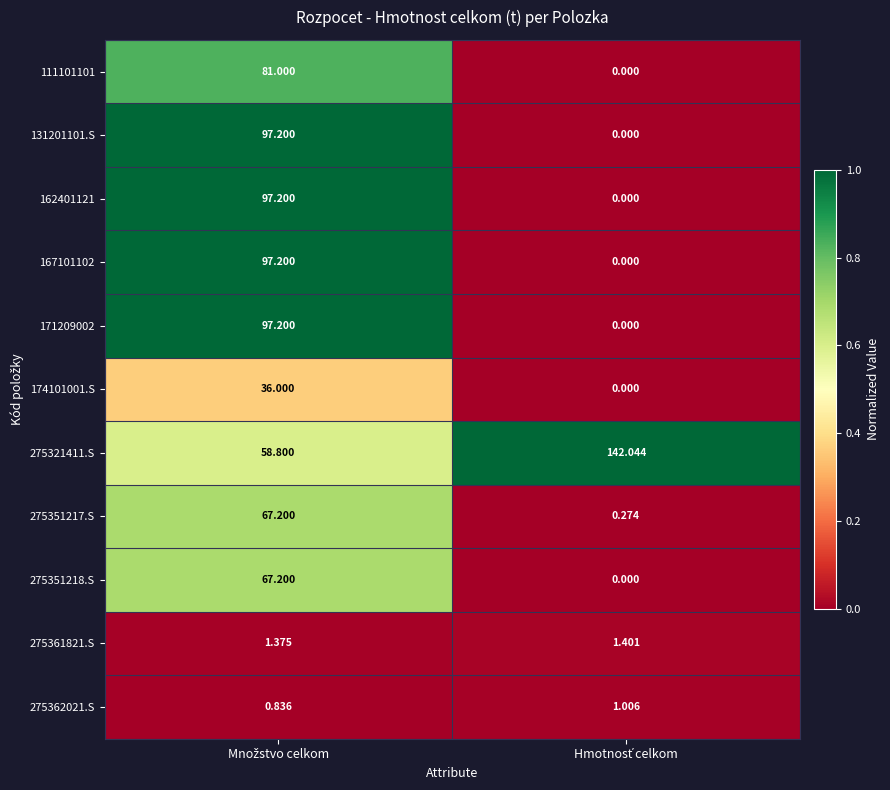

Reading left to right, transcribe all the data shown in this chart.

111101101: Množstvo celkom=81.0	Hmotnosť celkom=0.0
131201101.S: Množstvo celkom=97.2	Hmotnosť celkom=0.0
162401121: Množstvo celkom=97.2	Hmotnosť celkom=0.0
167101102: Množstvo celkom=97.2	Hmotnosť celkom=0.0
171209002: Množstvo celkom=97.2	Hmotnosť celkom=0.0
174101001.S: Množstvo celkom=36.0	Hmotnosť celkom=0.0
275321411.S: Množstvo celkom=58.8	Hmotnosť celkom=142.0
275351217.S: Množstvo celkom=67.2	Hmotnosť celkom=0.3
275351218.S: Množstvo celkom=67.2	Hmotnosť celkom=0.0
275361821.S: Množstvo celkom=1.4	Hmotnosť celkom=1.4
275362021.S: Množstvo celkom=0.8	Hmotnosť celkom=1.0